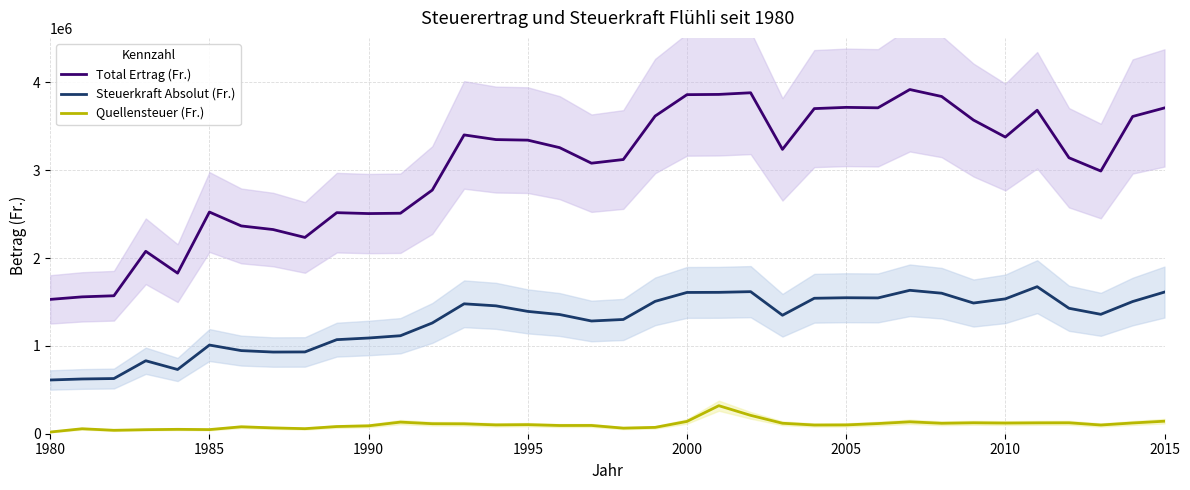

Which category has the lowest value in the Steuerkraft Absolut (Fr.) series?

1980